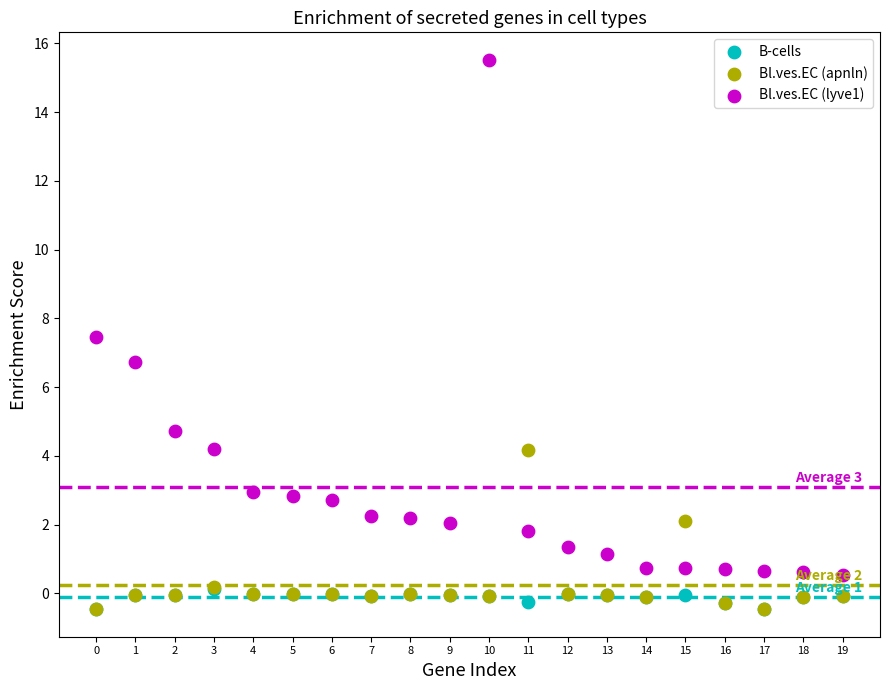

Across all series, what Y value is closest to 7?

6.7